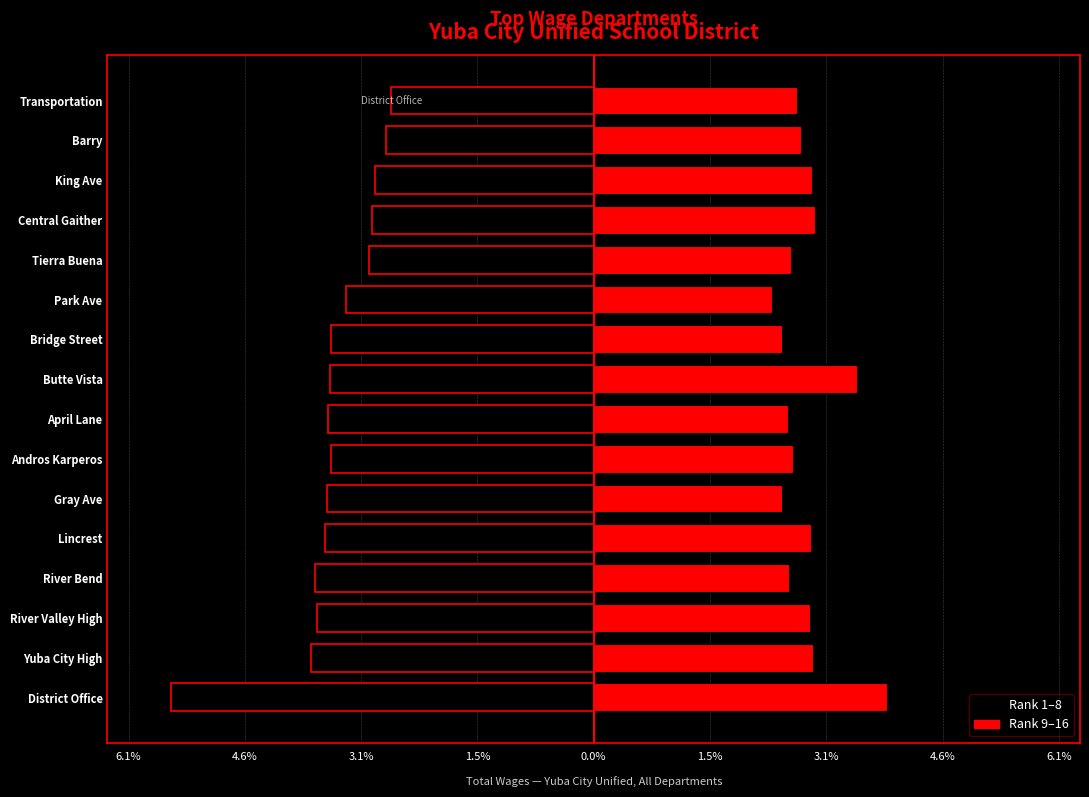

Reading left to right, transcribe all the data shown in this chart.

Male: -5.6	-3.7	-3.7	-3.7	-3.5	-3.5	-3.5	-3.5	-3.5	-3.5	-3.3	-3.0	-2.9	-2.9	-2.7	-2.7
Female: 3.9	2.9	2.9	2.6	2.9	2.5	2.6	2.6	3.5	2.5	2.4	2.6	2.9	2.9	2.7	2.7